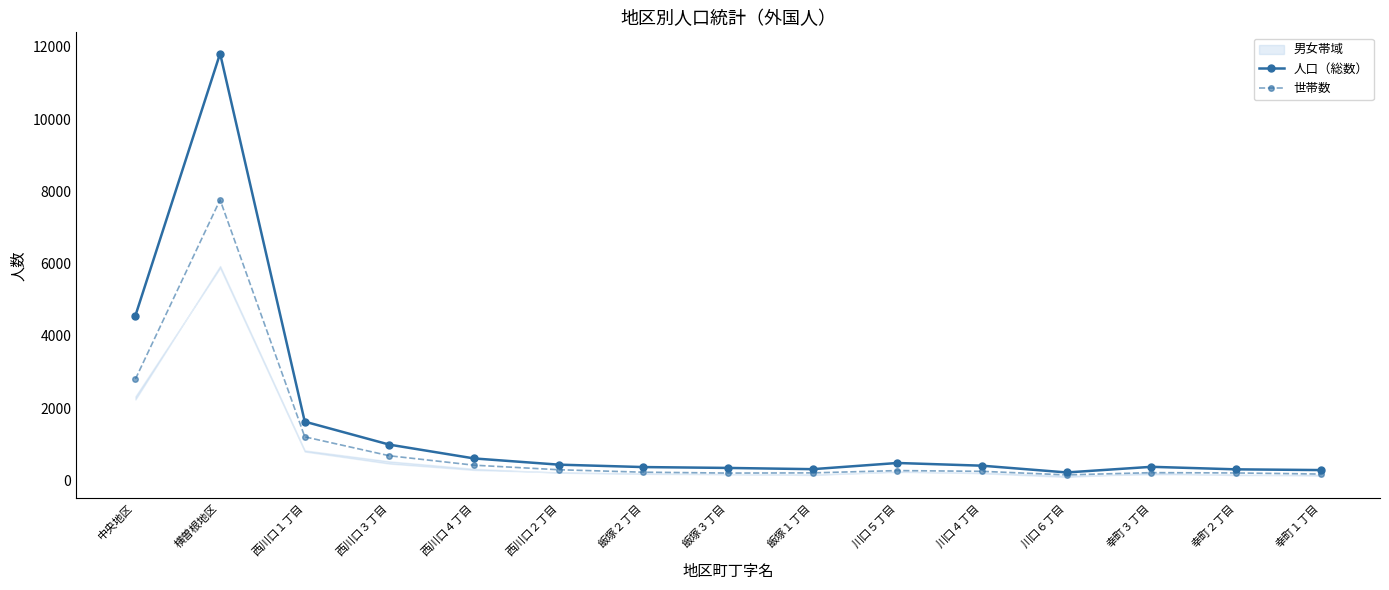

Which series changed the most between 西川口１丁目 and 川口４丁目?

人口（総数）